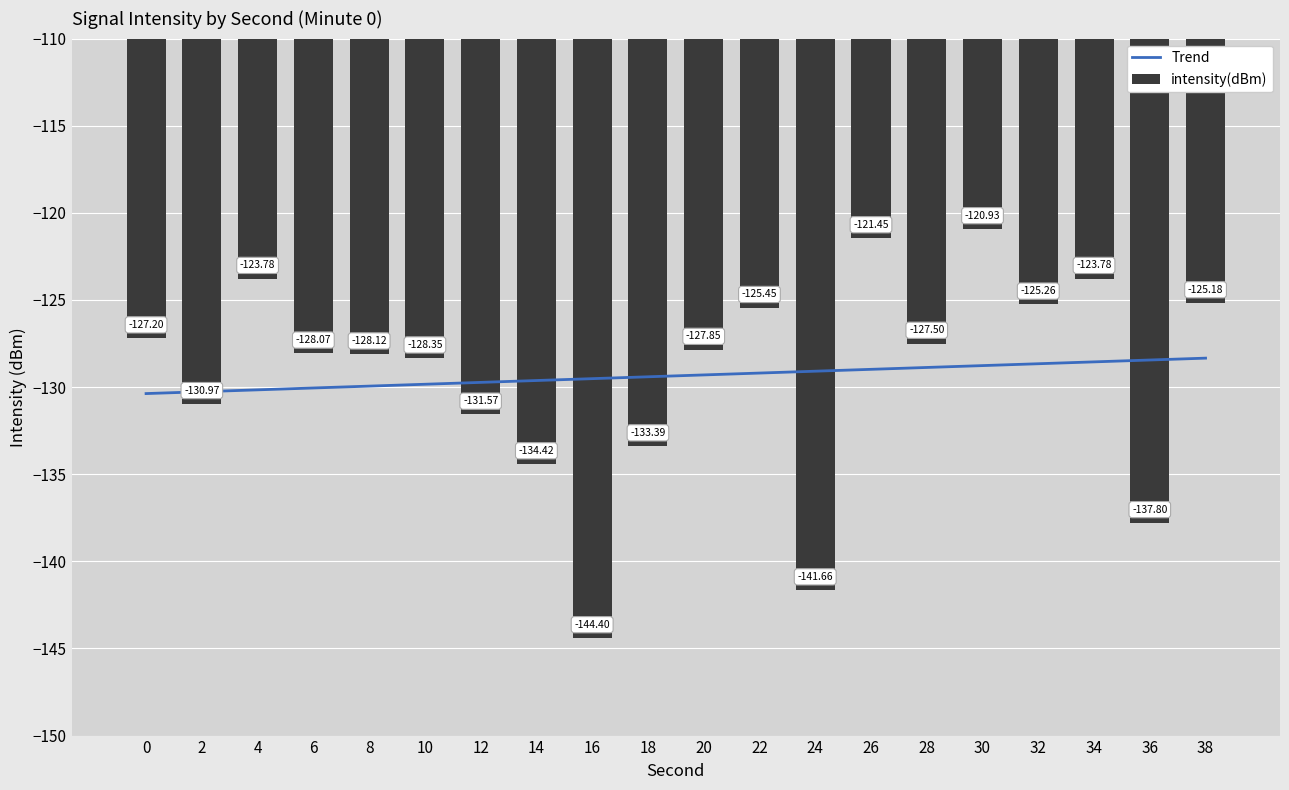

The value of Trend at 26 is -52.3. True or false?

False